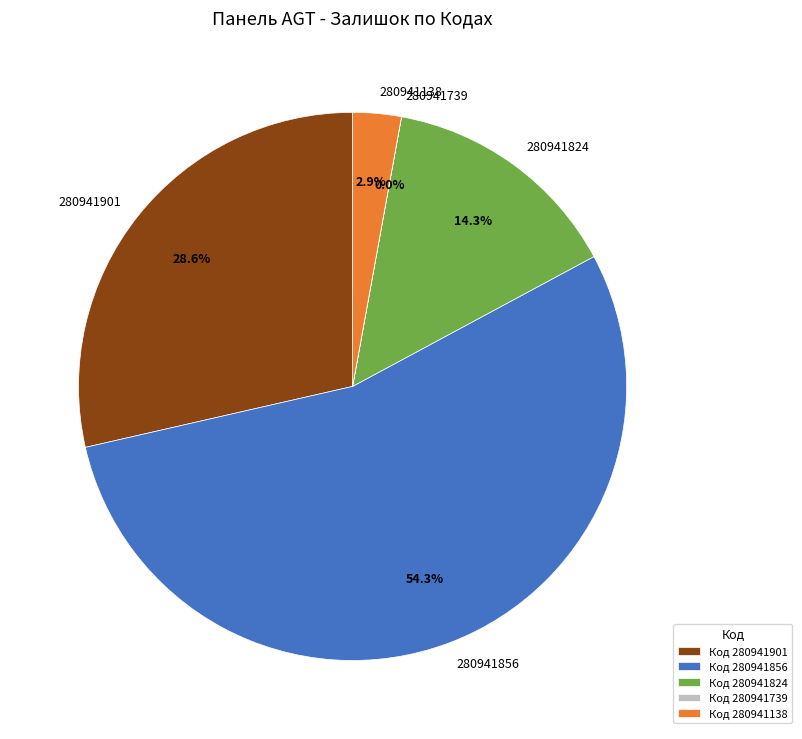

Is it true that 280941824 is 14% of the pie?

True